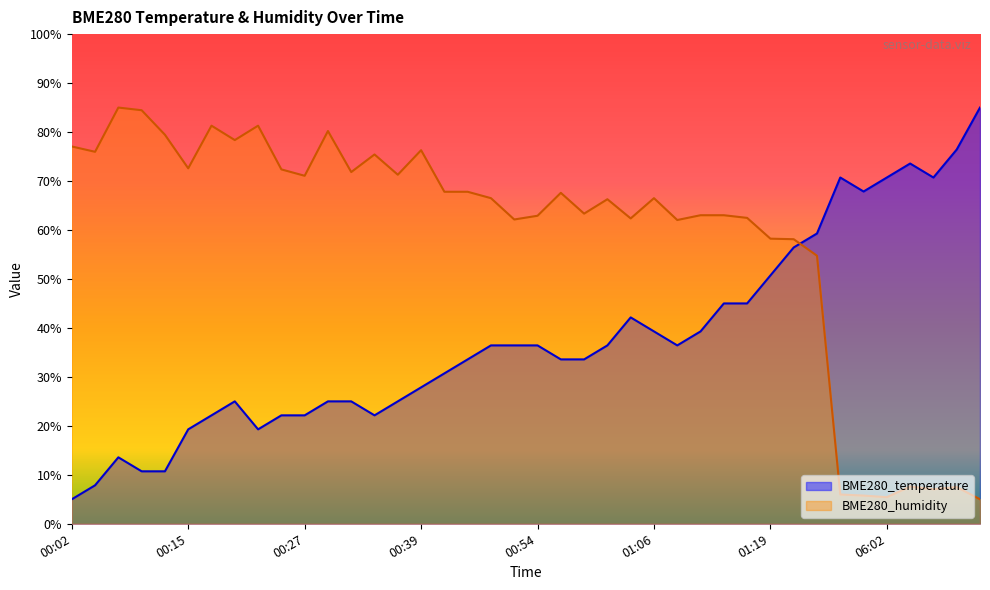

The value of BME280_temperature at 00:41 is 30.7. True or false?

True